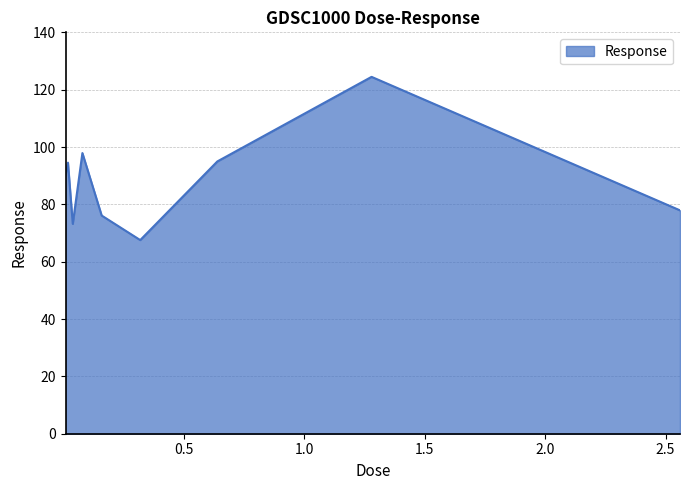

What is the difference between the maximum and minimum values?

56.9